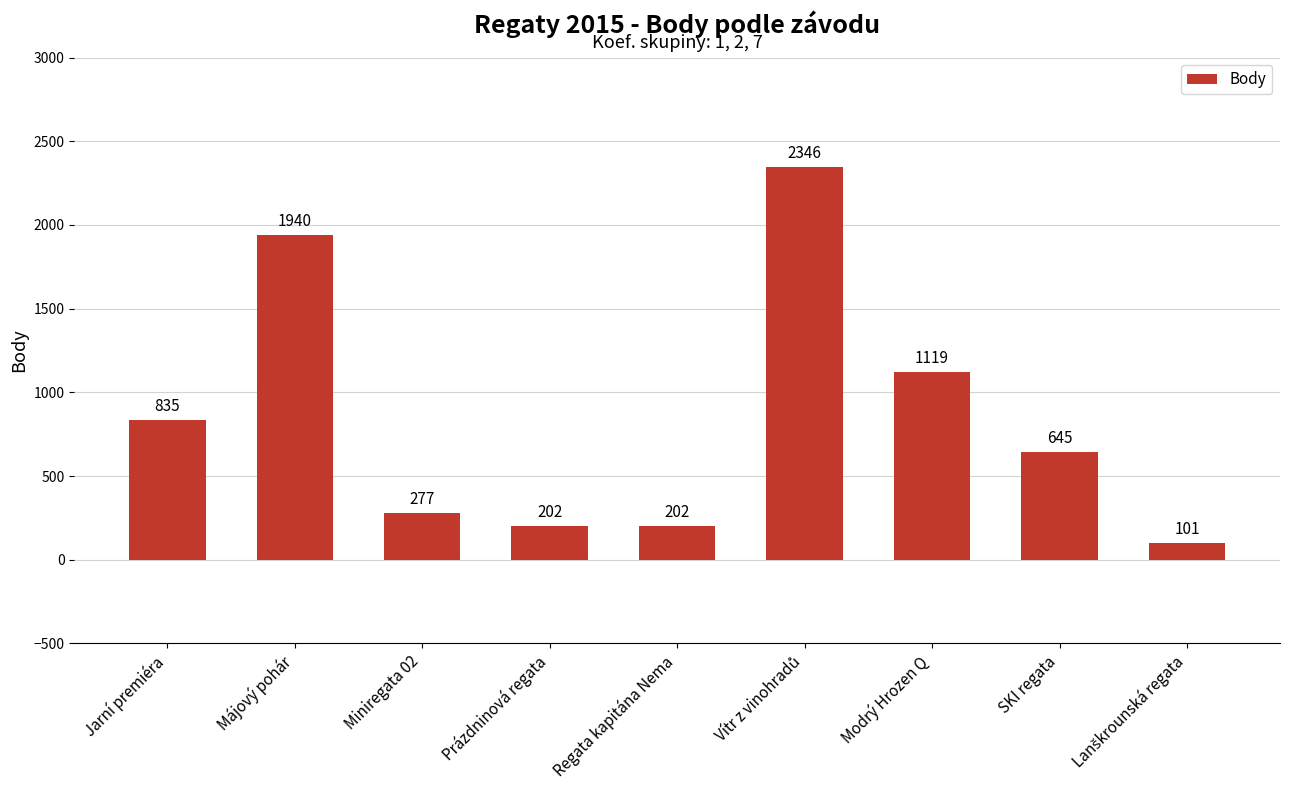

Between Regata kapitána Nema and Modrý Hrozen Q, which is larger?

Modrý Hrozen Q